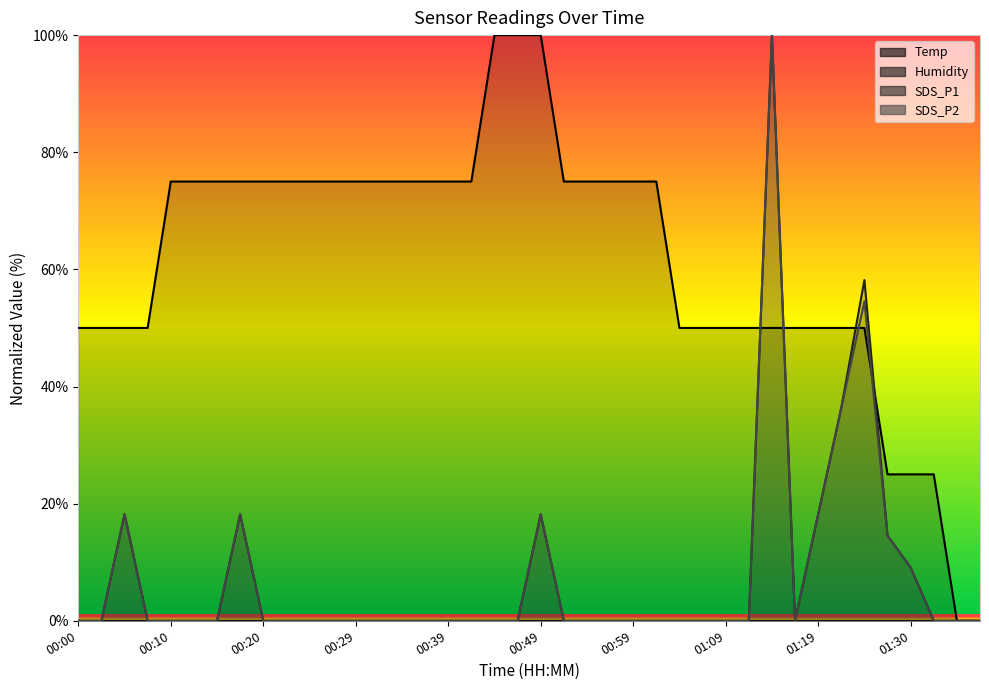

What is the difference between the maximum and minimum values in the SDS_P1 series?

100.0